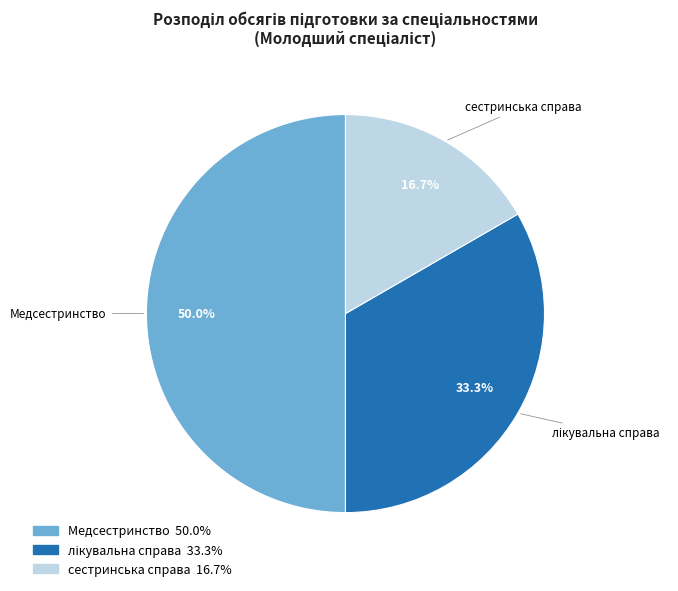

Do сестринська справа and Медсестринство together represent more than half of the pie?

Yes